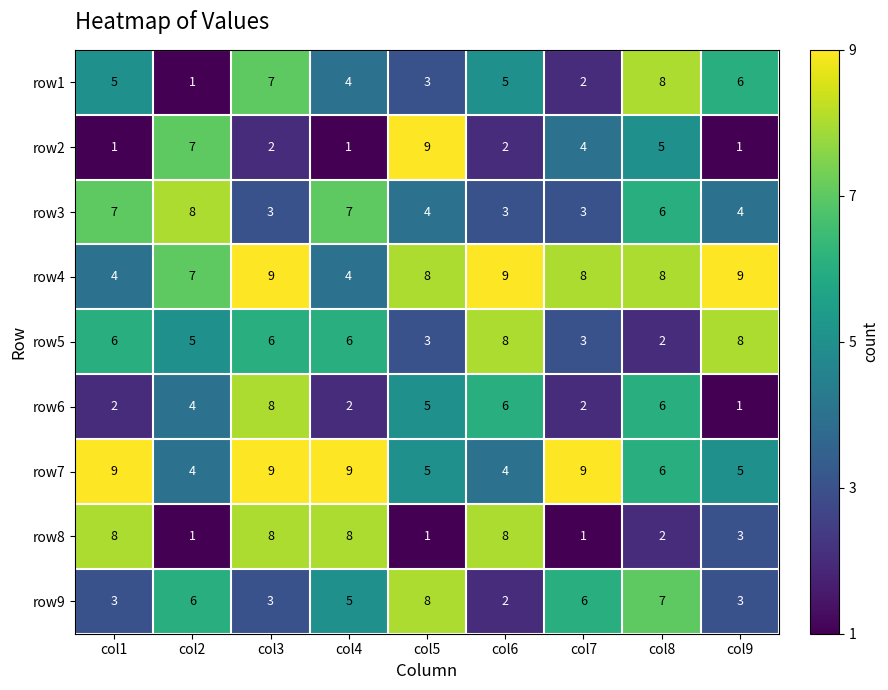

The row3 series shows 3 at col1. True or false?

False